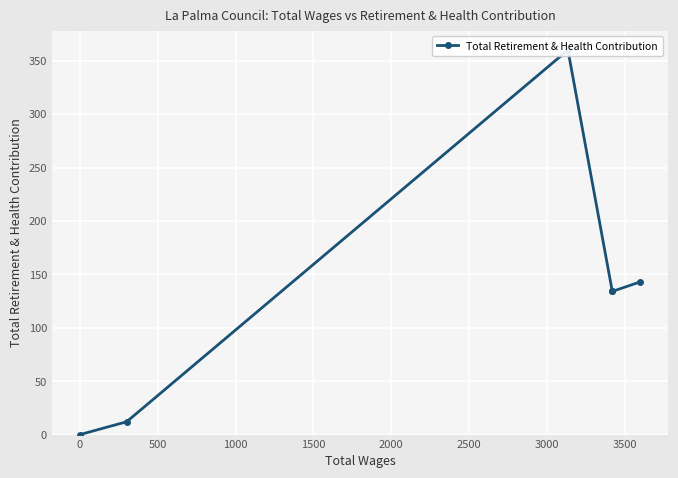

How many lines are shown in the chart?

1